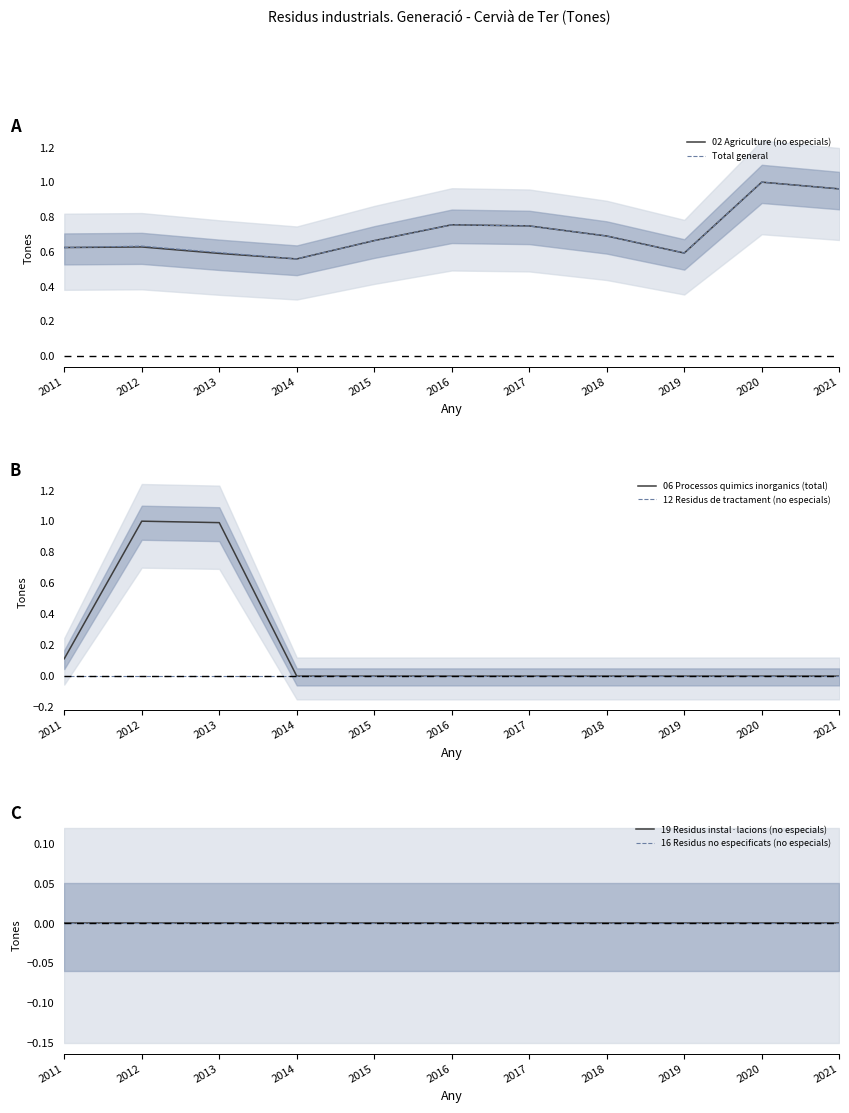

True or false: 19 Residus instal·lacions (no especials) has a value of 0.0 at 2021.

True